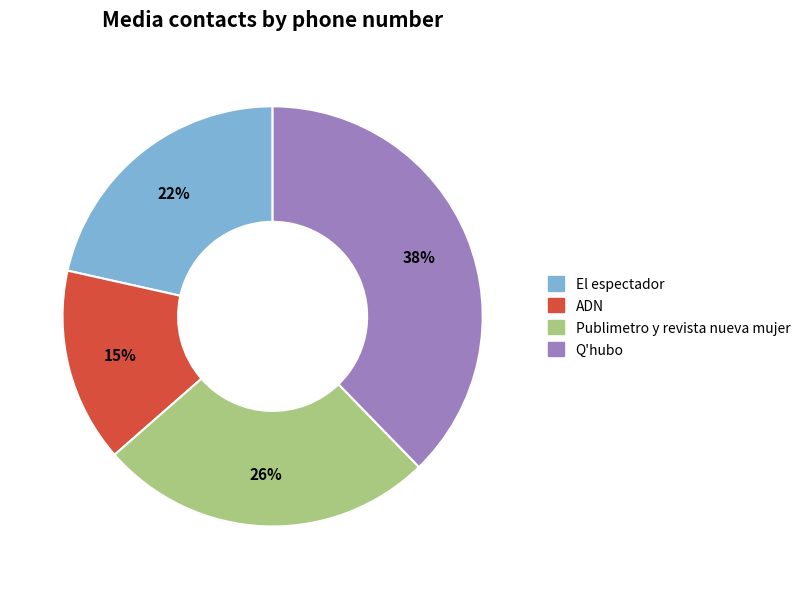

Which has a higher value, Q'hubo or Publimetro y revista nueva mujer?

Q'hubo